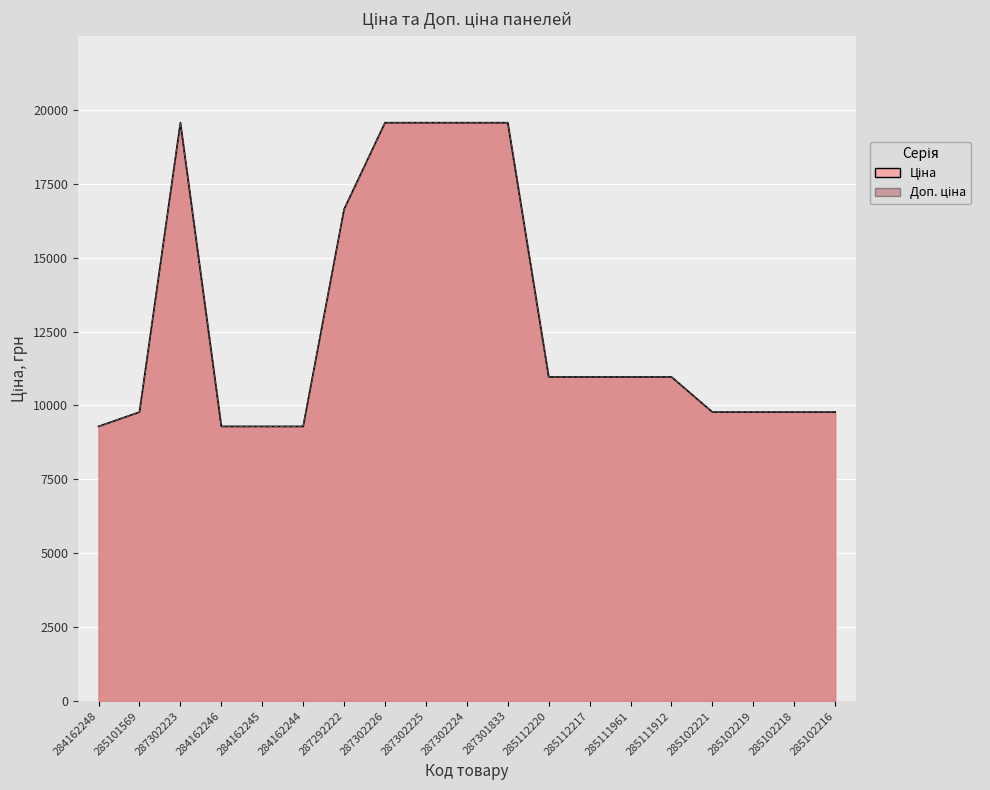

Where does the Ціна series first go above 10964?

287302223